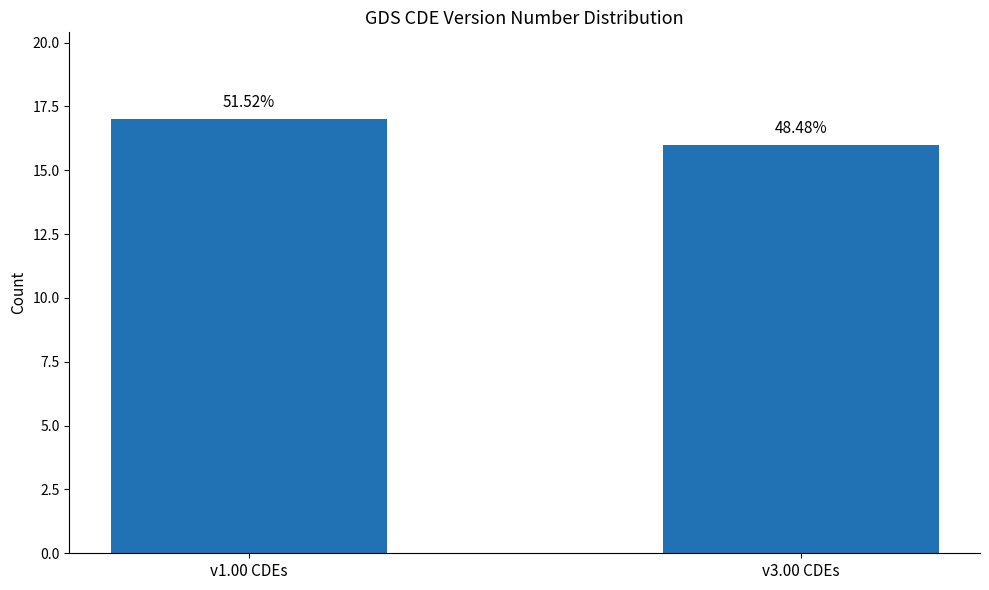

Rank the categories by value from highest to lowest.

v1.00 CDEs, v3.00 CDEs